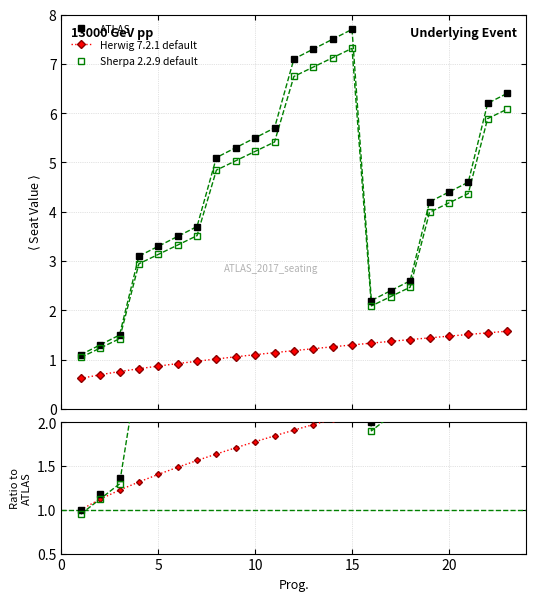

What is the maximum value for Sherpa 2.2.9 default?

7.3